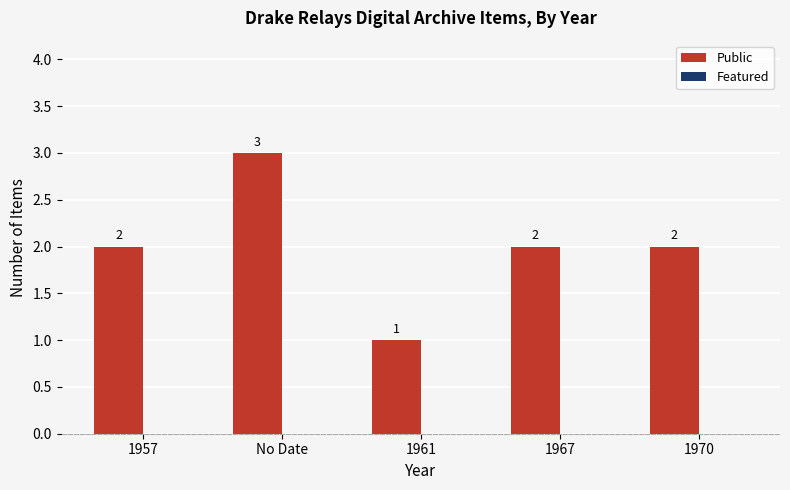

Reading left to right, extract all data points from this chart.

2	3	1	2	2